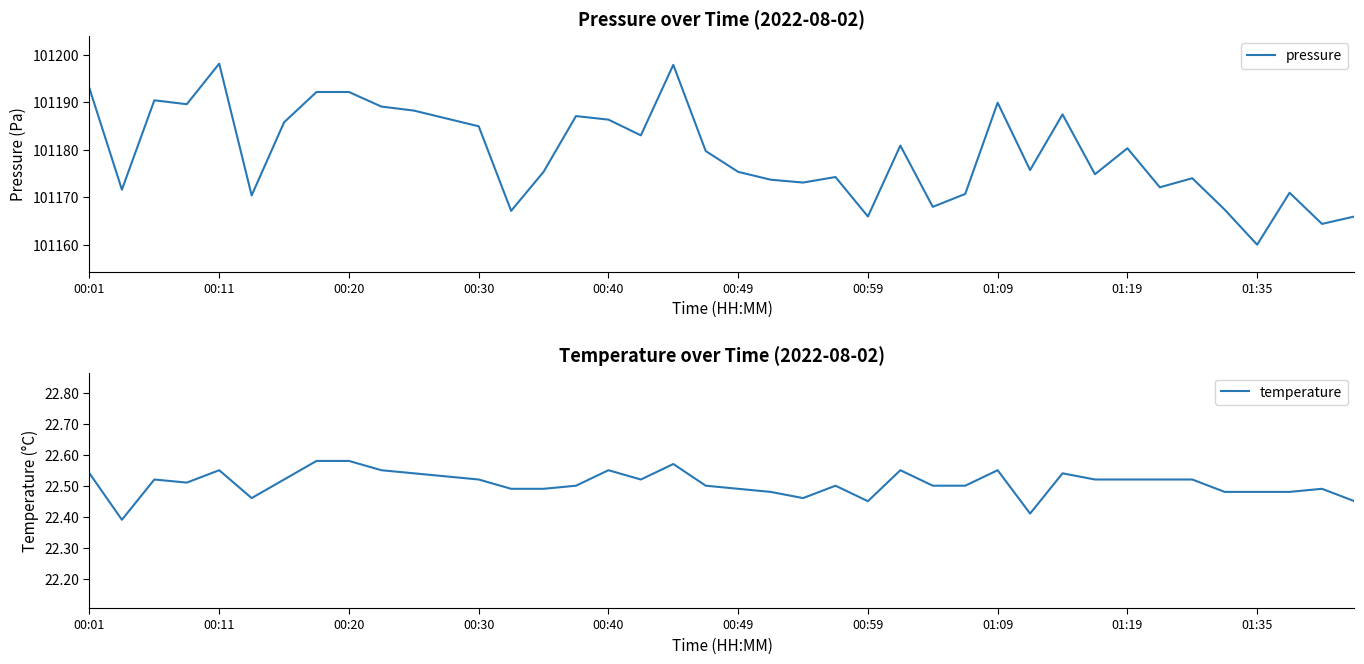

Rank the series by their maximum value, from highest to lowest.

pressure, temperature